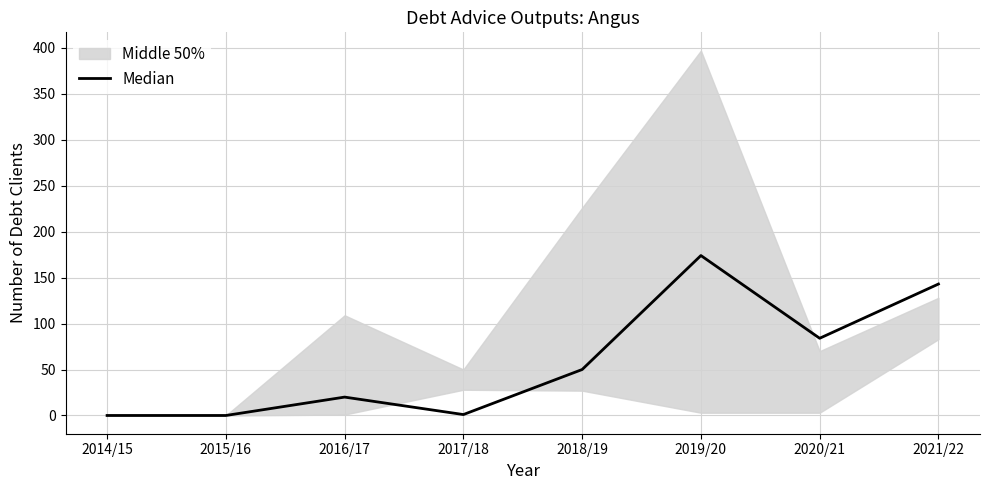

Does the chart display data point markers on the line(s)?

No